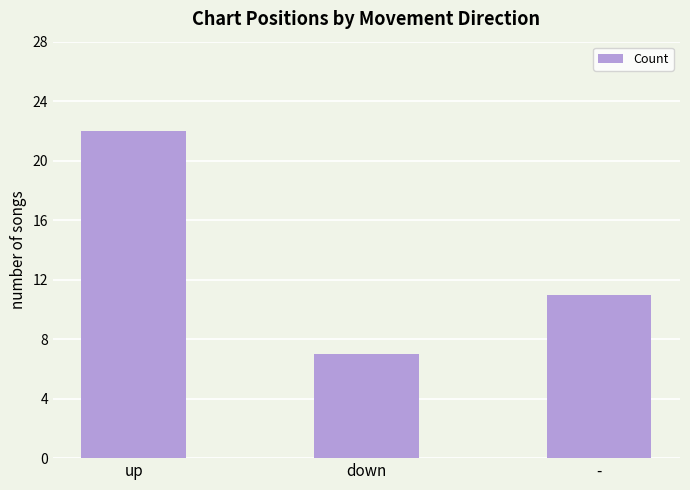

What value does the data have at up, to the nearest 5?

20